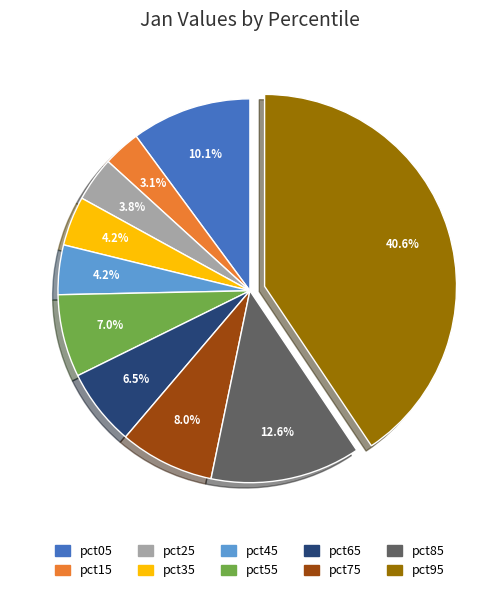

The pct95 slice represents 51% of the pie. True or false?

False